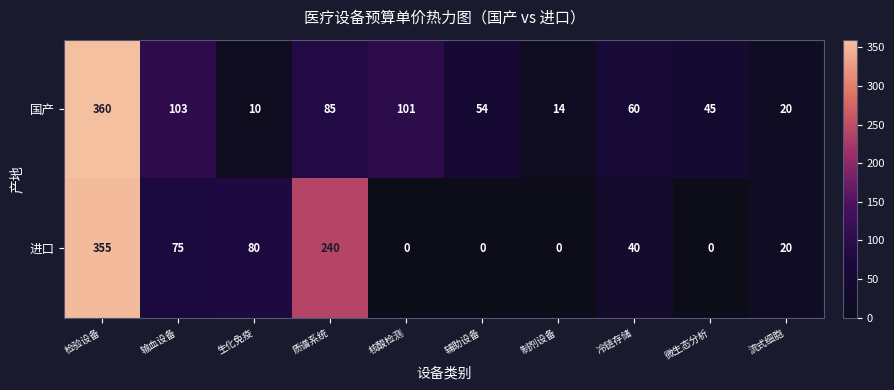

The value of 进口 at 微生态分析 is -189. True or false?

False